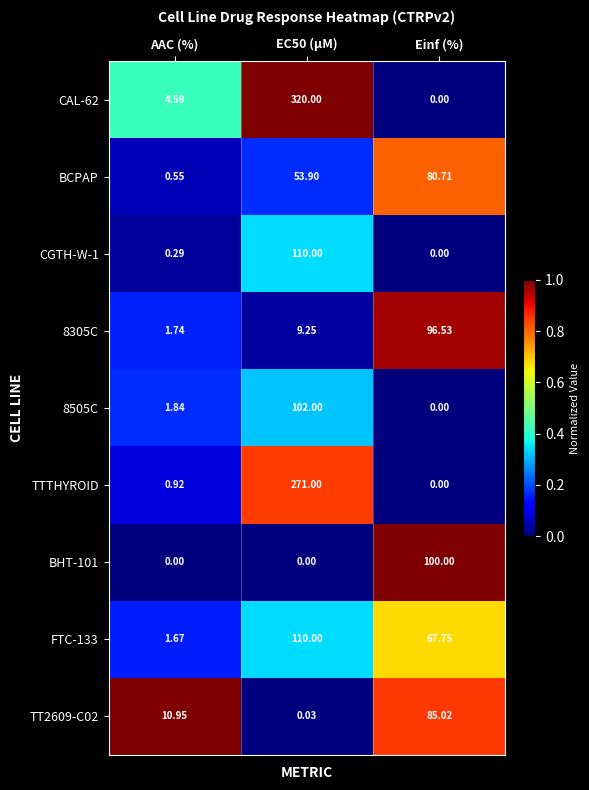

Where is CGTH-W-1 nearest to the value 55?

AAC (%)